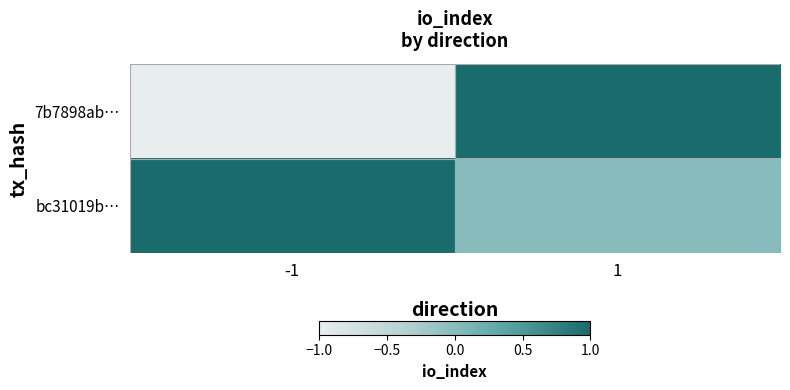

Reading left to right, extract all data points from this chart.

7b7898ab…: -1=-1	1=1
bc31019b…: -1=1	1=0